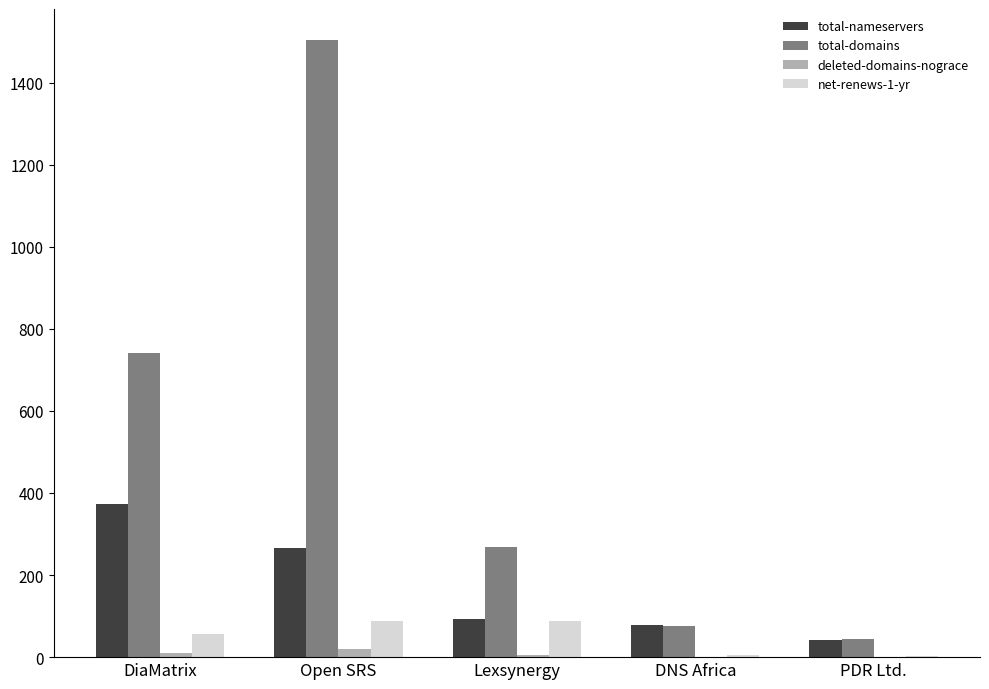

The total-nameservers series shows 267 at Open SRS. True or false?

True